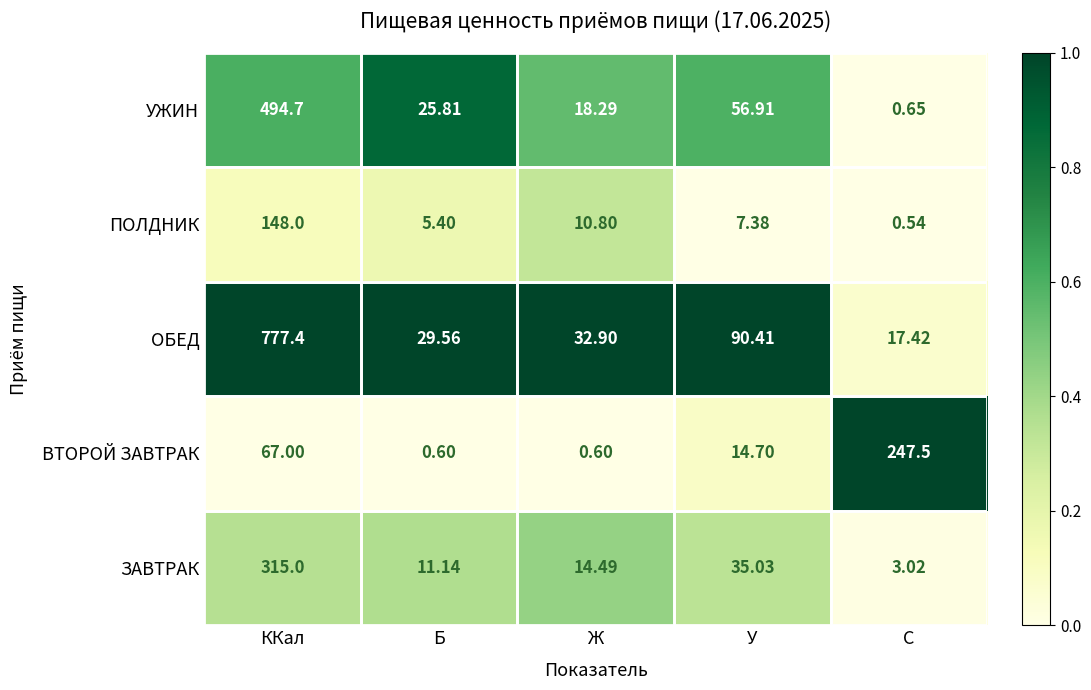

Which series has the largest total across all categories?

ОБЕД